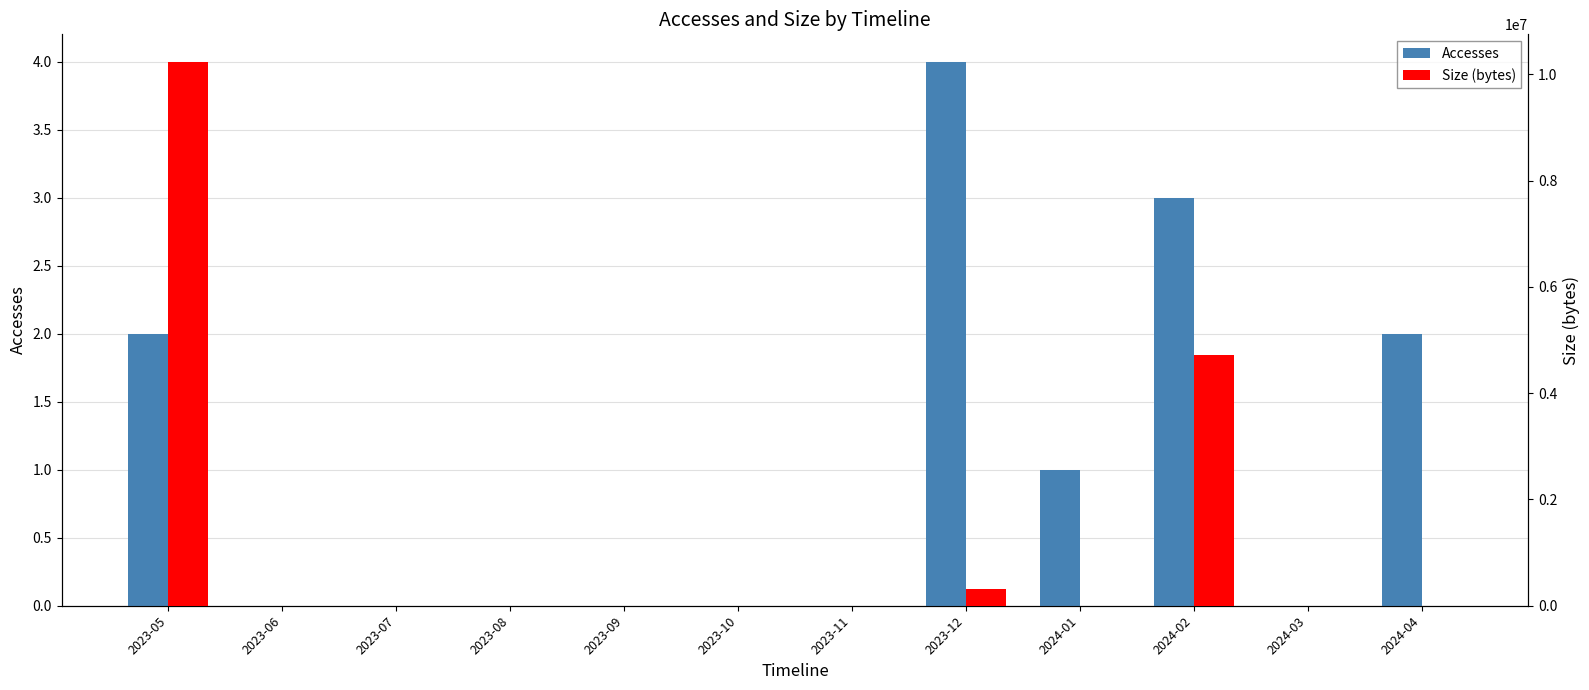

Which label corresponds to the largest value in the chart?

2023-05